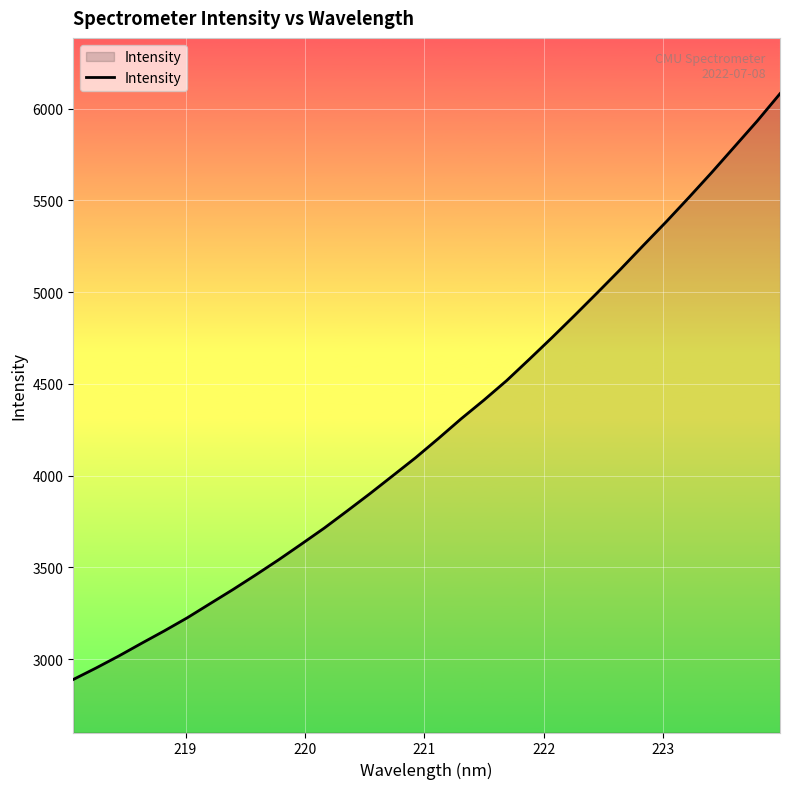

What is the smallest value displayed?

2889.6